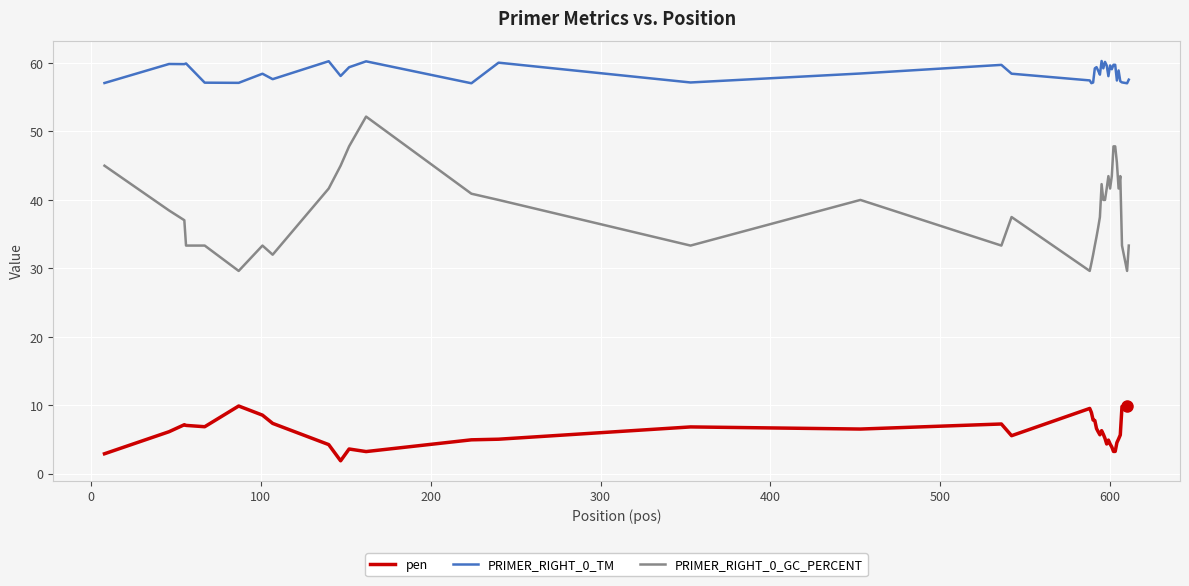

Which series has the largest range (max minus min)?

PRIMER_RIGHT_0_GC_PERCENT